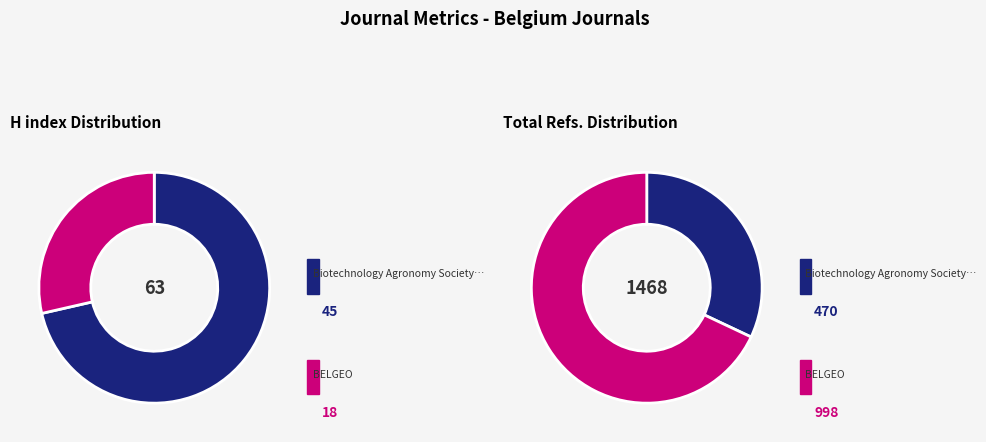

Which has a higher value, BELGEO or Biotechnology Agronomy Society and Environment?

Biotechnology Agronomy Society and Environment